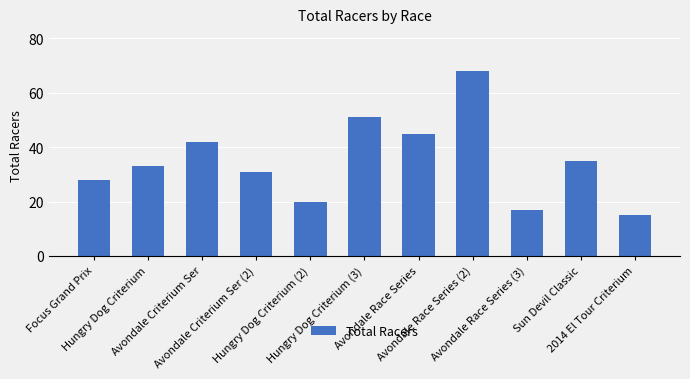

What is the label of the 11th bar from the right?

Focus Grand Prix